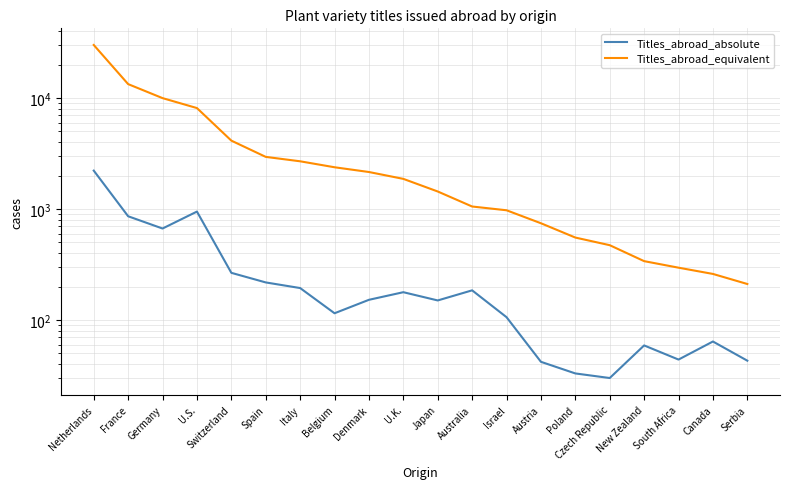

What is the smallest value displayed?

30